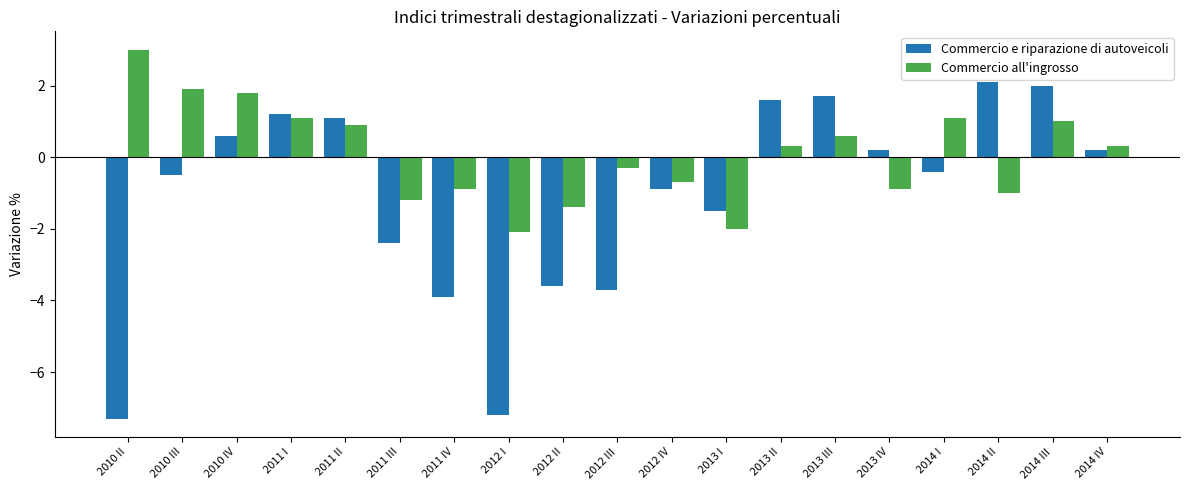

Rank the series by their average value, from lowest to highest.

Commercio e riparazione di autoveicoli, Commercio all'ingrosso